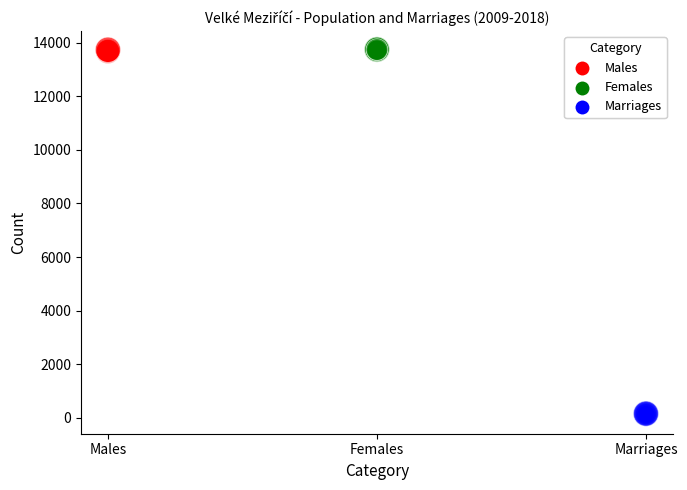

Which series contains the lowest Y value?

Marriages